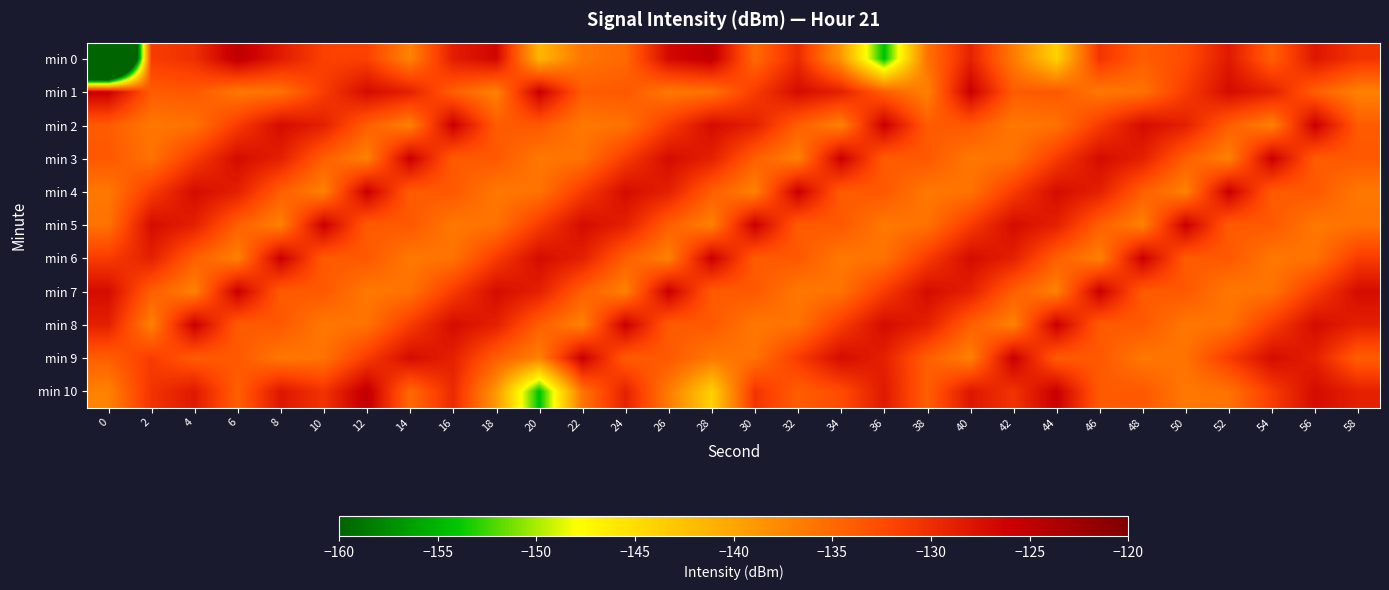

What is the maximum value shown in the chart?

-125.0